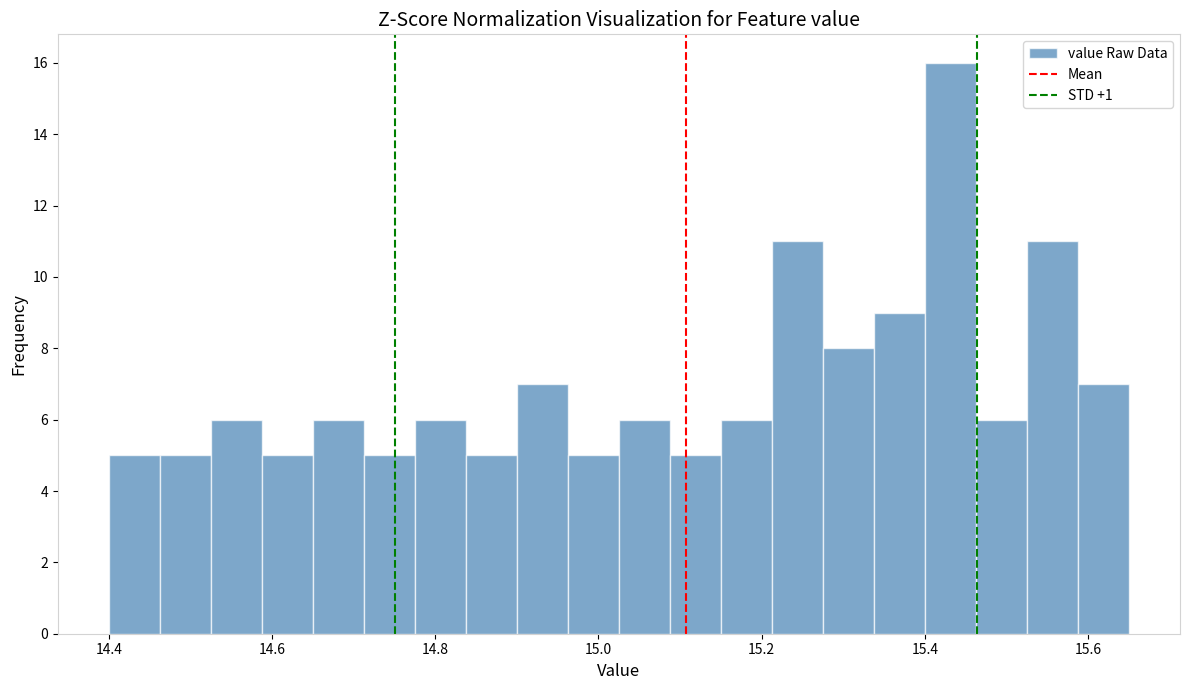

Around what value on the x-axis is the tallest bar? Give the approximate position of its centre, as read against the axis.

15.44